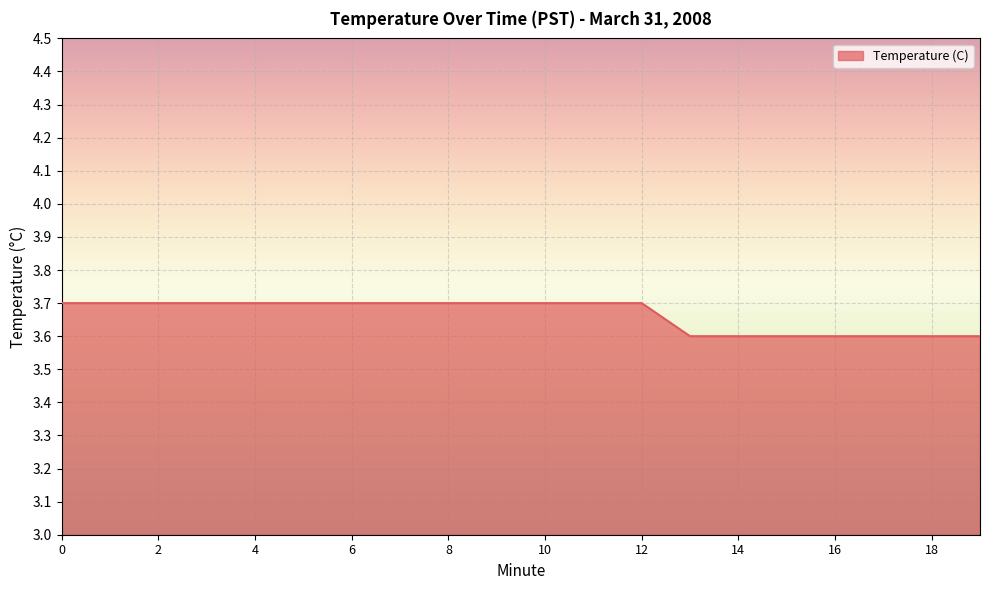

What is the maximum value shown in the chart?

3.7